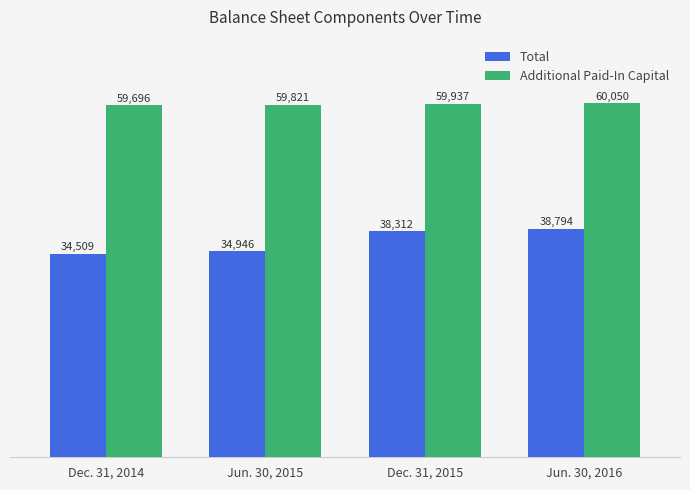

What is the difference between the Total values at Jun. 30, 2015 and Jun. 30, 2016?

3848